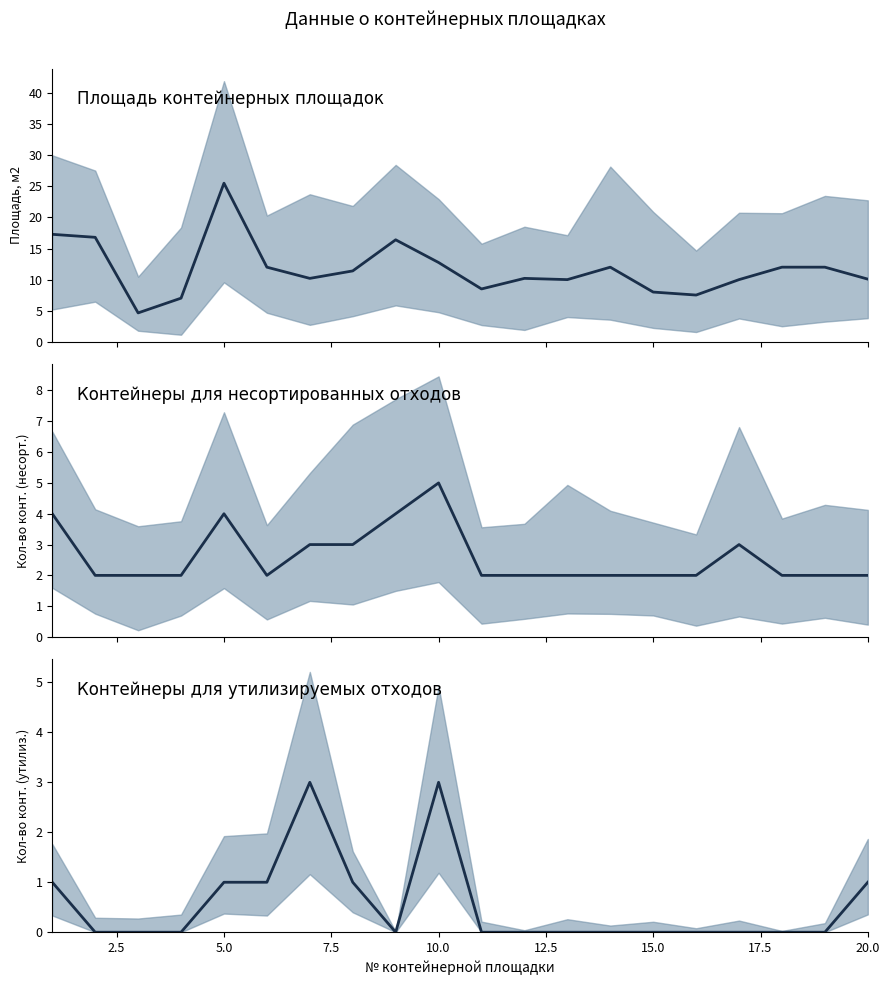

True or false: Площадь (м2) (медиана) and Количество контейнеров (утилиз.) (медиана) cross at least once.

False